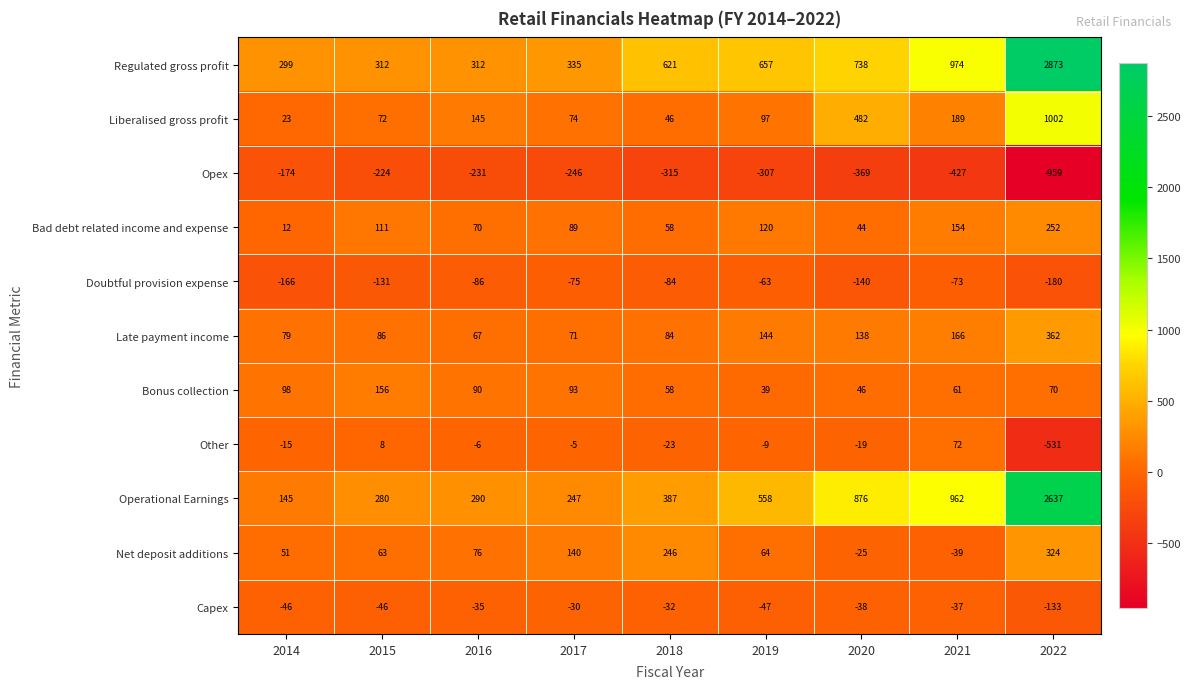

The Late payment income series shows 71 at 2017. True or false?

True